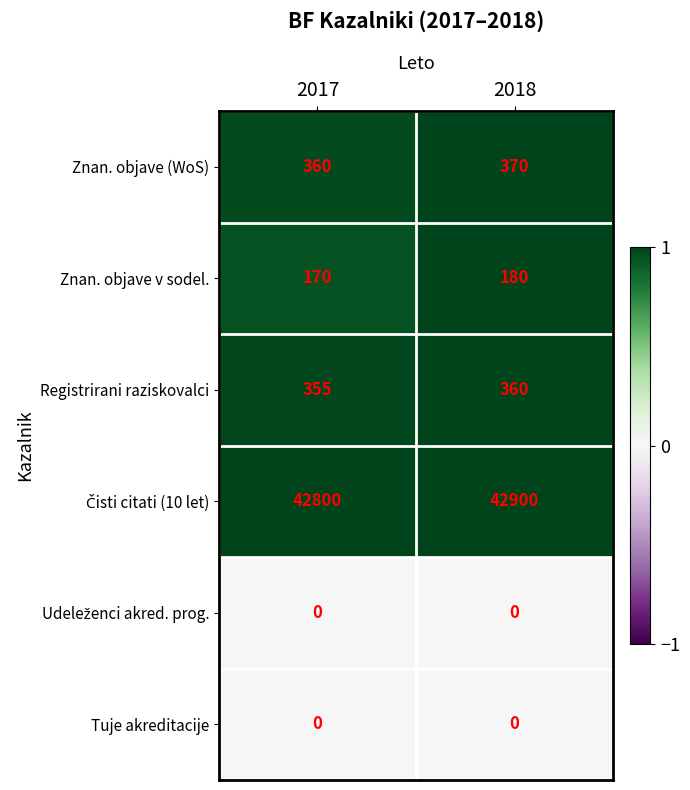

What is the spread (max minus min) of values at 2018?

42900